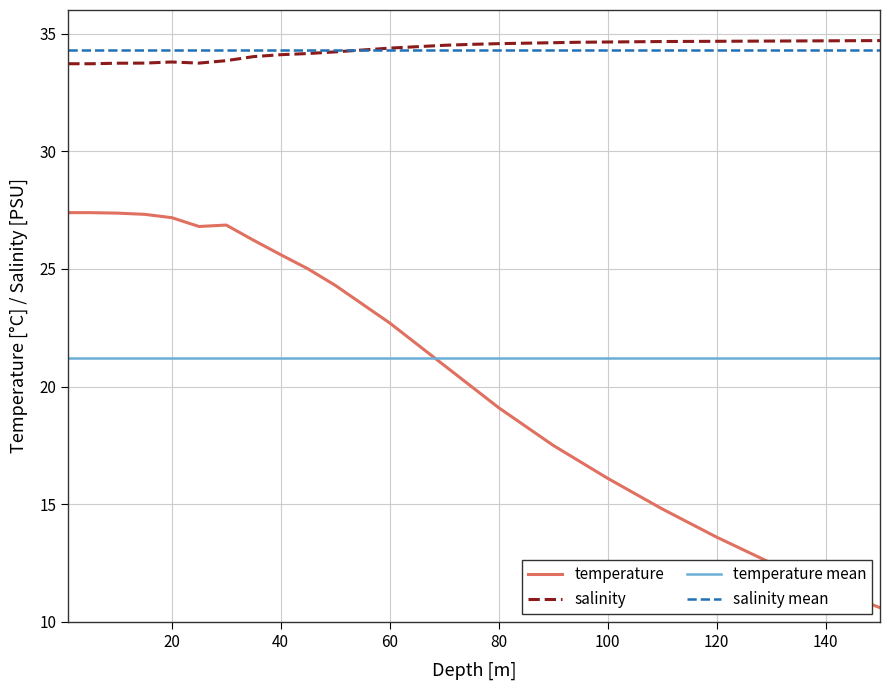

How many categories are shown in the chart?

26